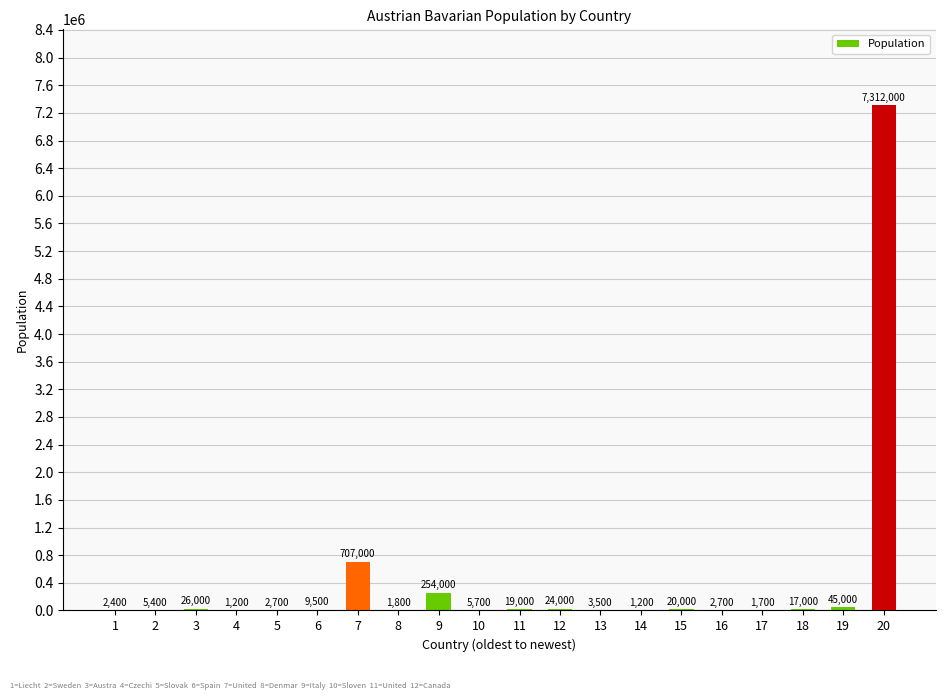

Is it true that the value at 8 is 1800?

True